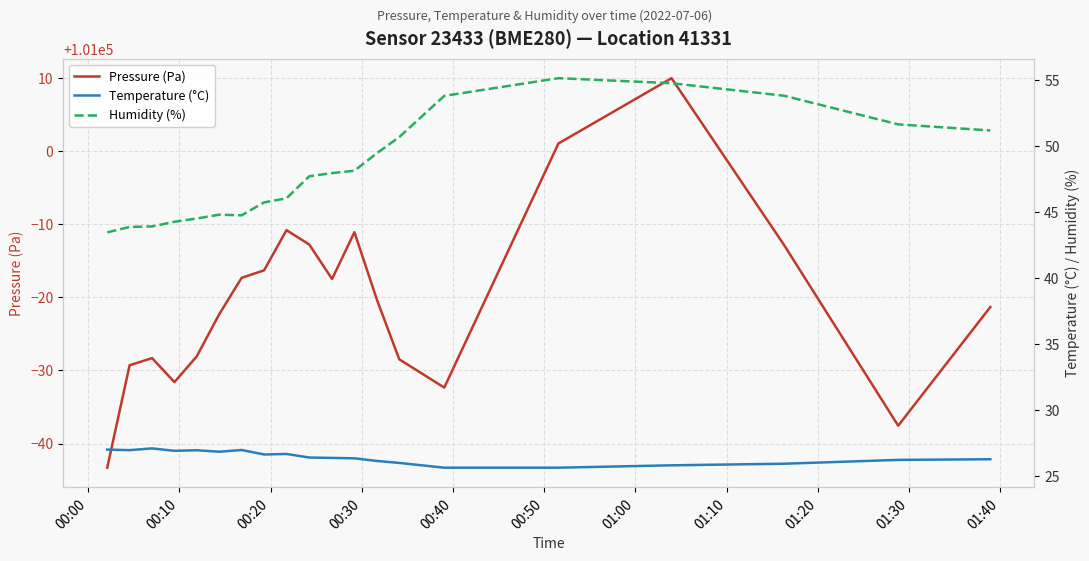

How many lines are shown in the chart?

3